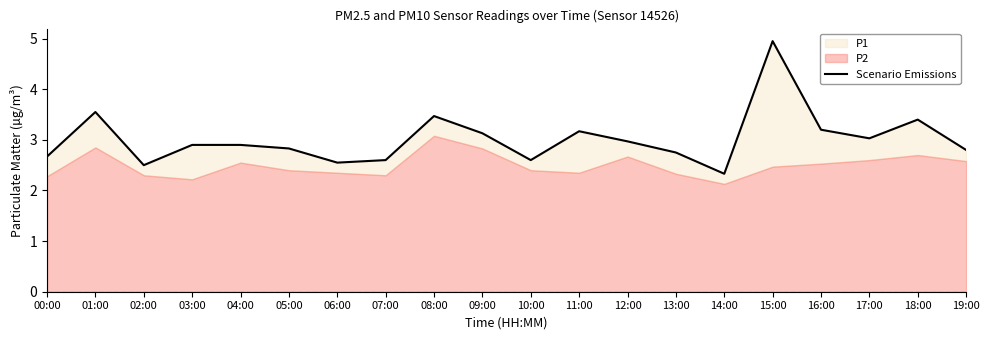

What is the label of the 11th point from the left?

10:00